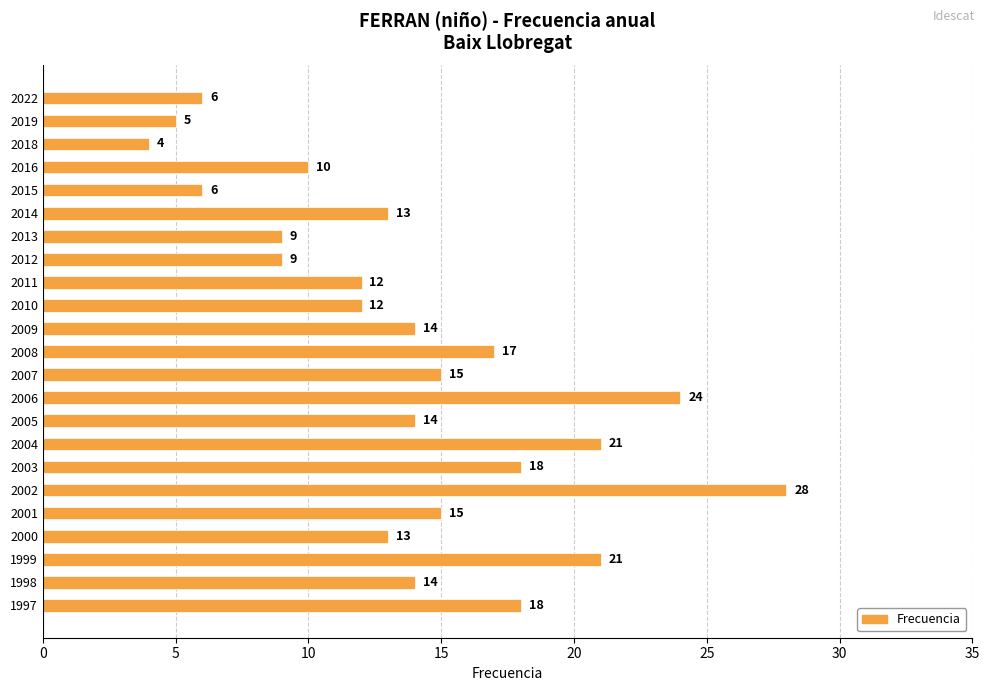

True or false: the data shows 12 at 2011.

True